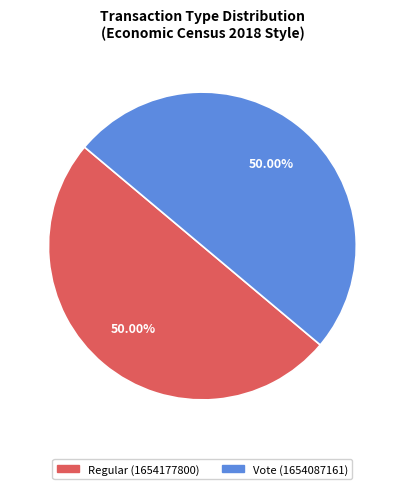

Approximately how many times larger is the value at Regular compared to Vote?

1.0